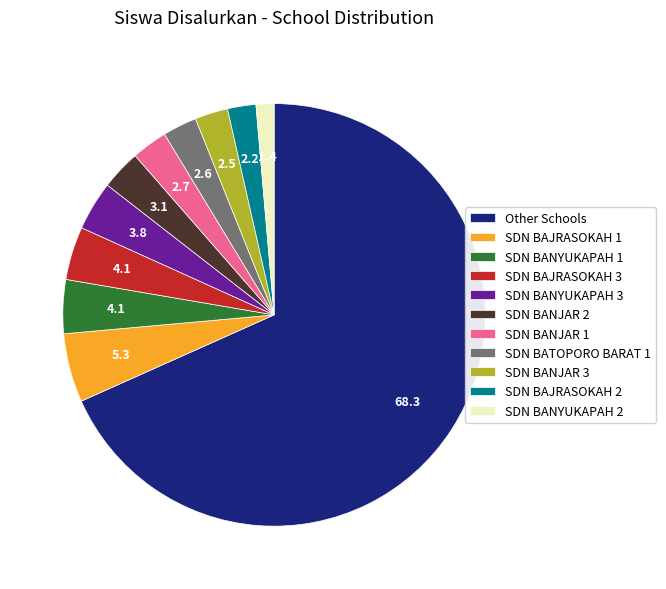

Combined, do SDN BANJAR 1 and SDN BAJRASOKAH 1 account for over 50%?

No